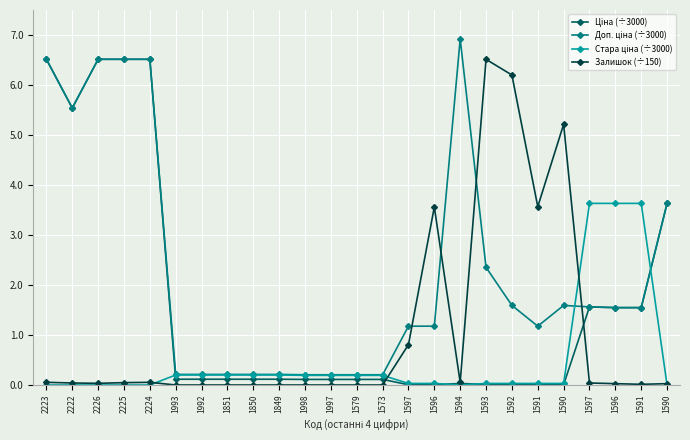

Does the chart display data point markers on the line(s)?

Yes